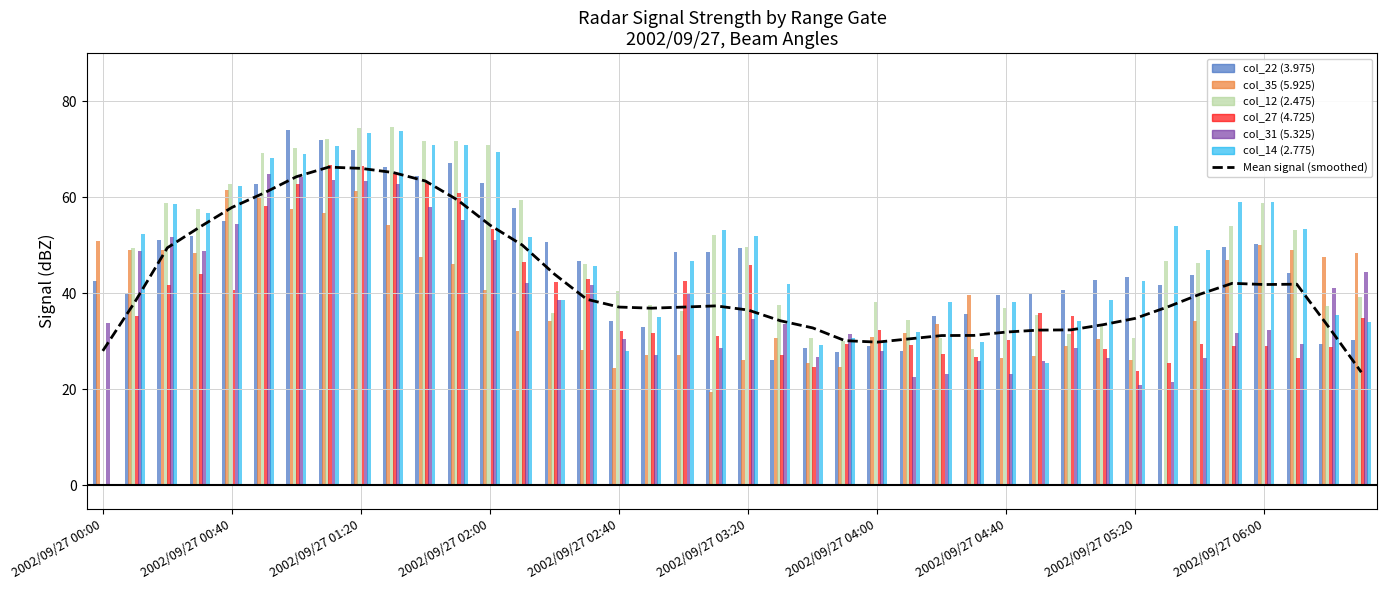

Is it true that the value at 10 is 63.4?

True